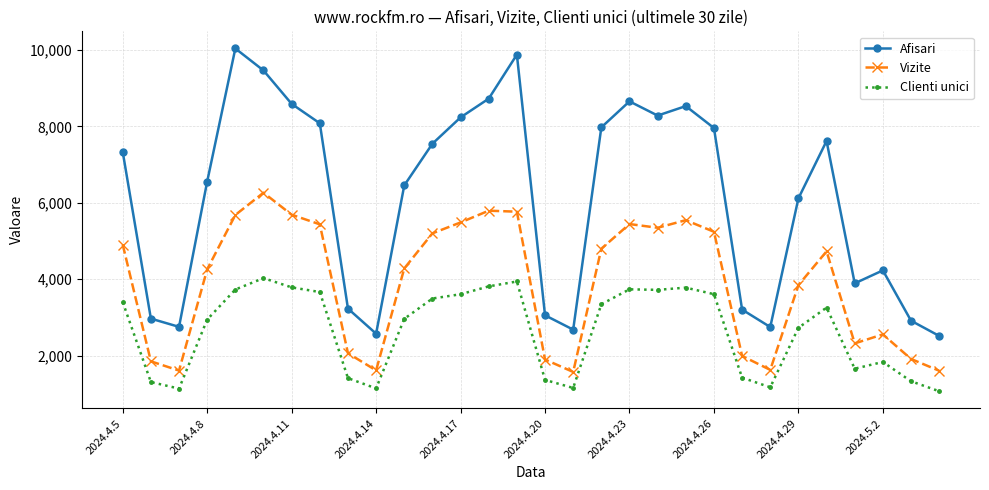

Which series has the largest range (max minus min)?

Afisari